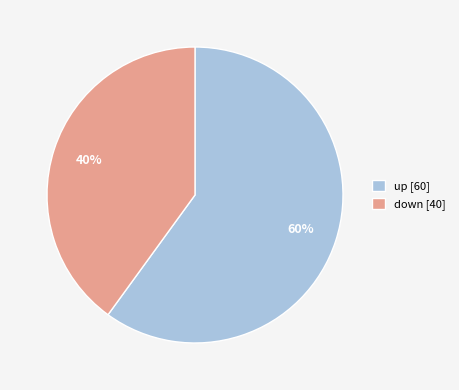

To the nearest percent, what is the difference between the up and down slice percentages?

20%